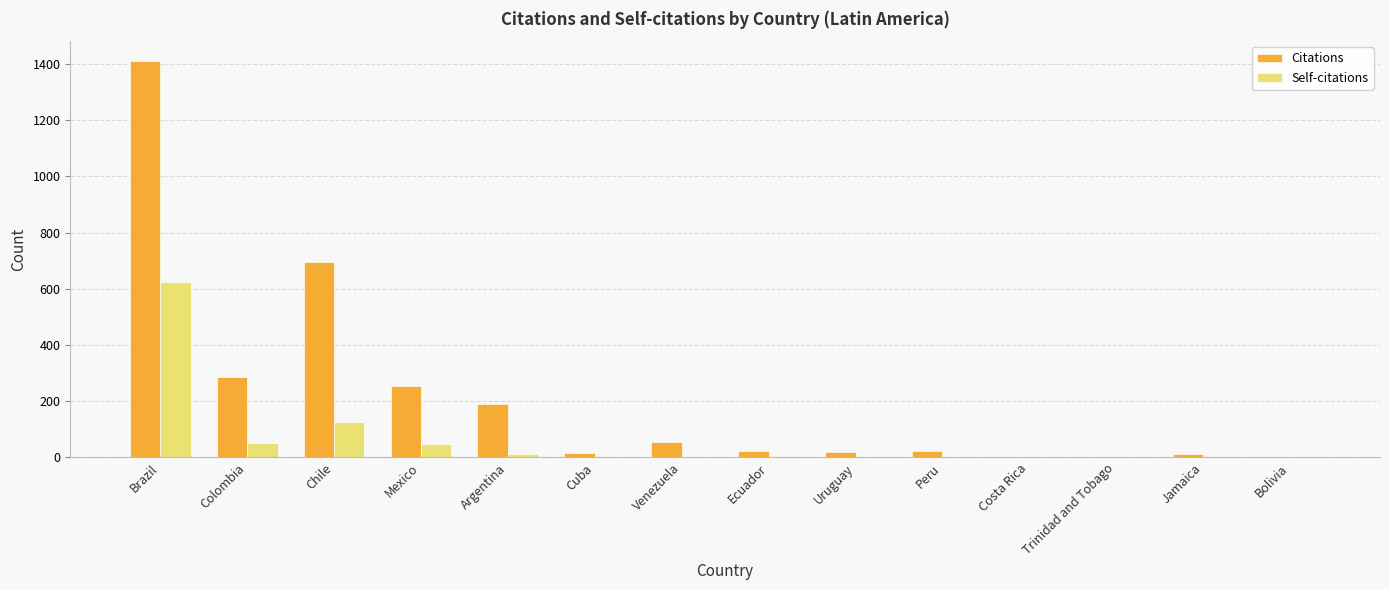

What is the average value of the Self-citations series?

63